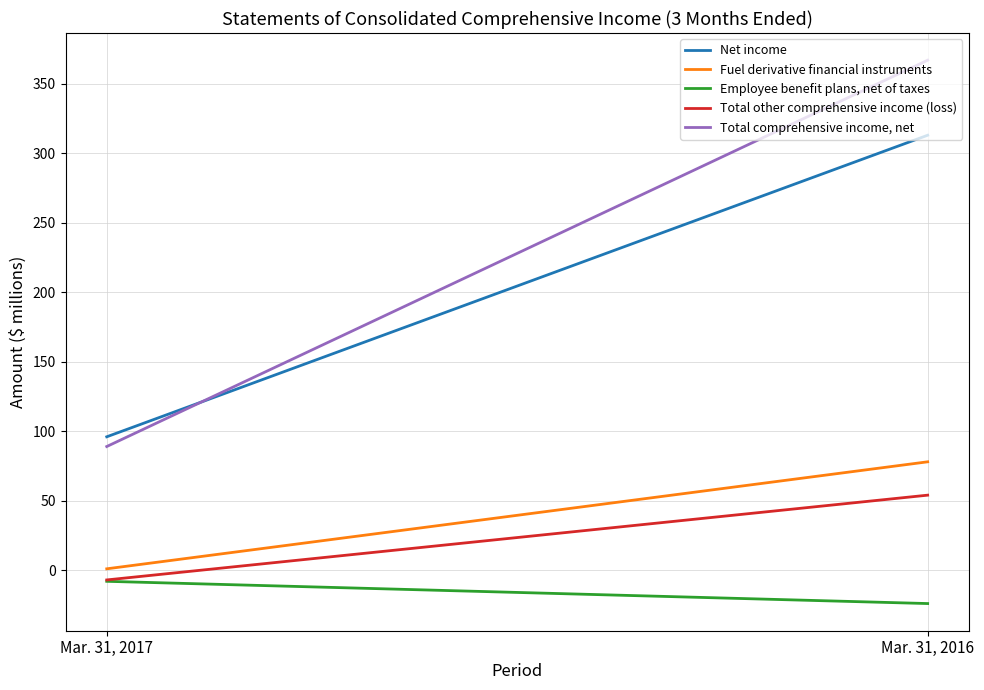

What is the average value of the Total comprehensive income, net series?

228